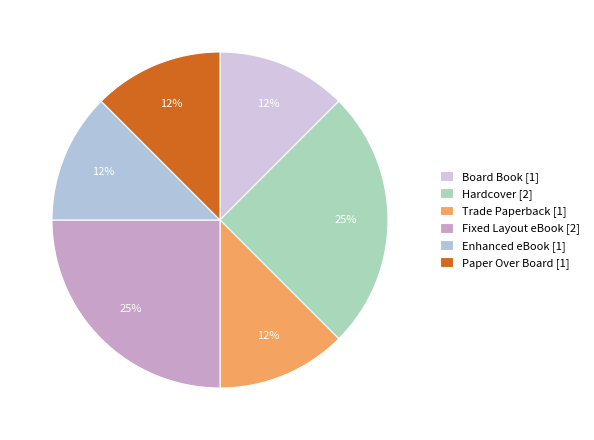

To the nearest percent, what percentage of the pie is Trade Paperback?

12%